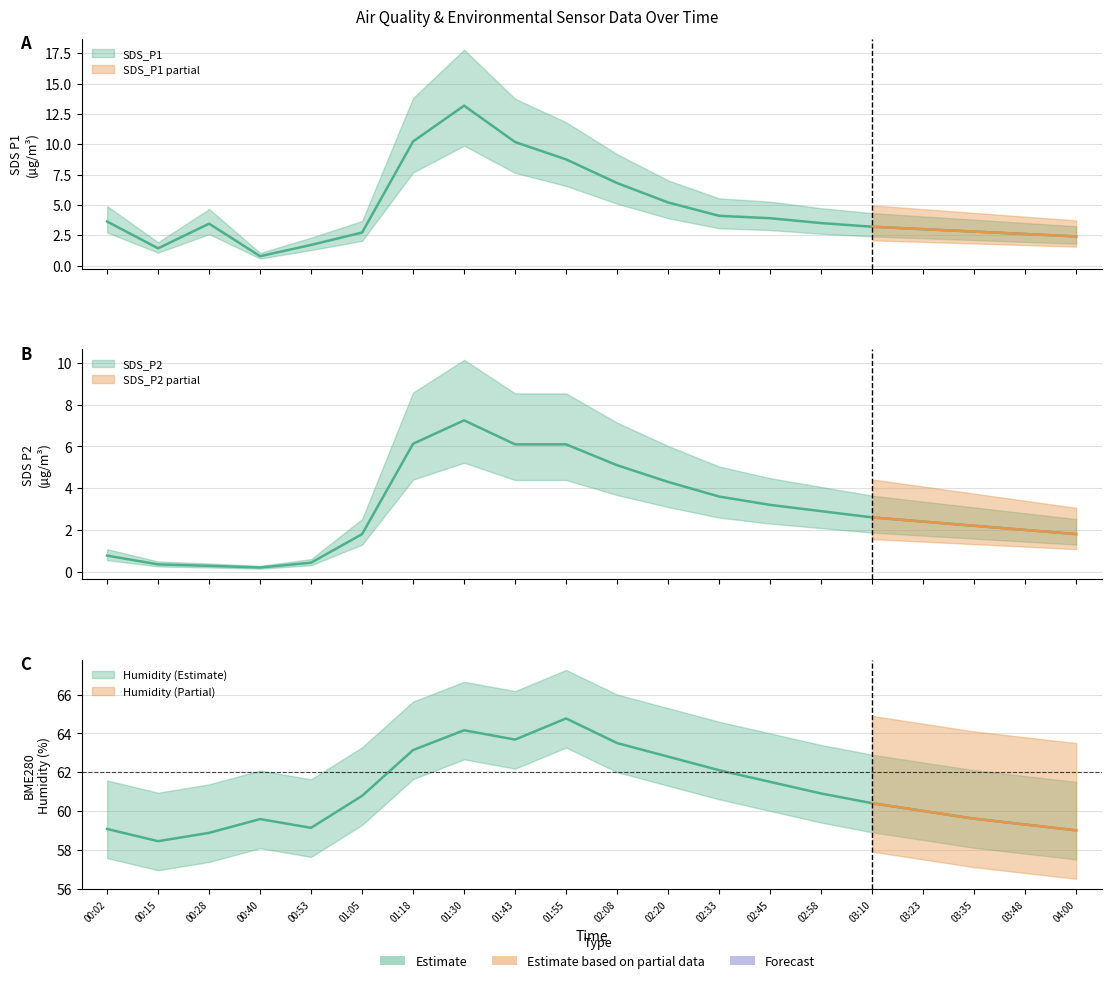

In SDS_P2, how many points are lower than both neighbors (excluding endpoints)?

1